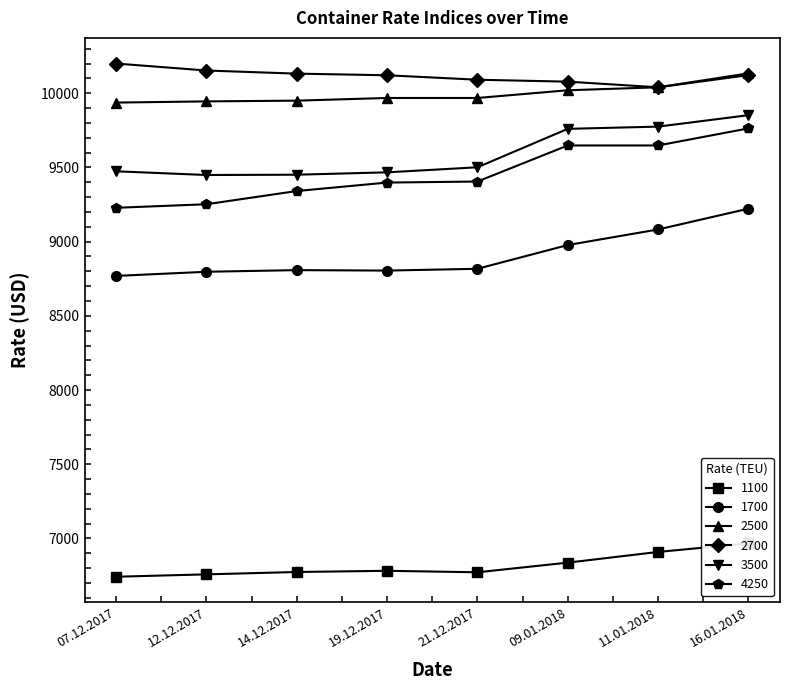

What is the spread (max minus min) of values at 14.12.2017?

3358